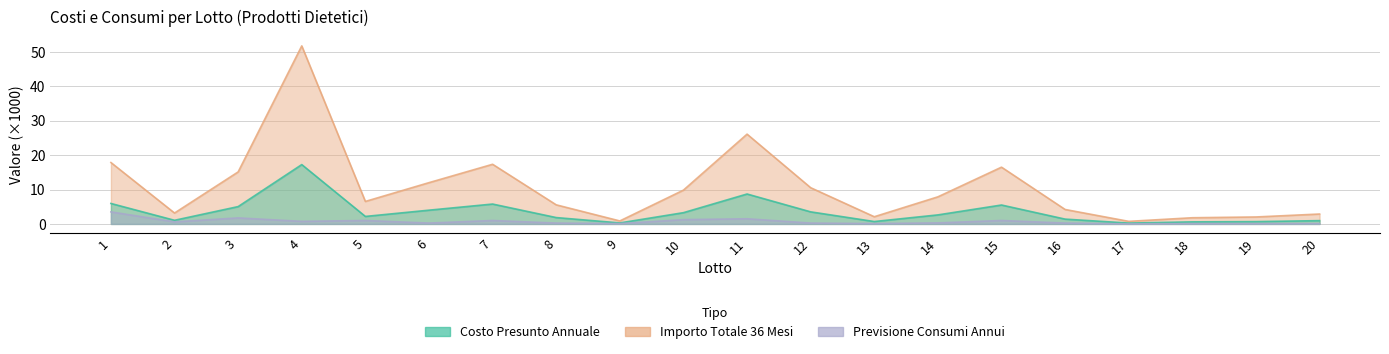

True or false: previsione_consumi_annui and costo_presunto_annuale cross at least once.

False